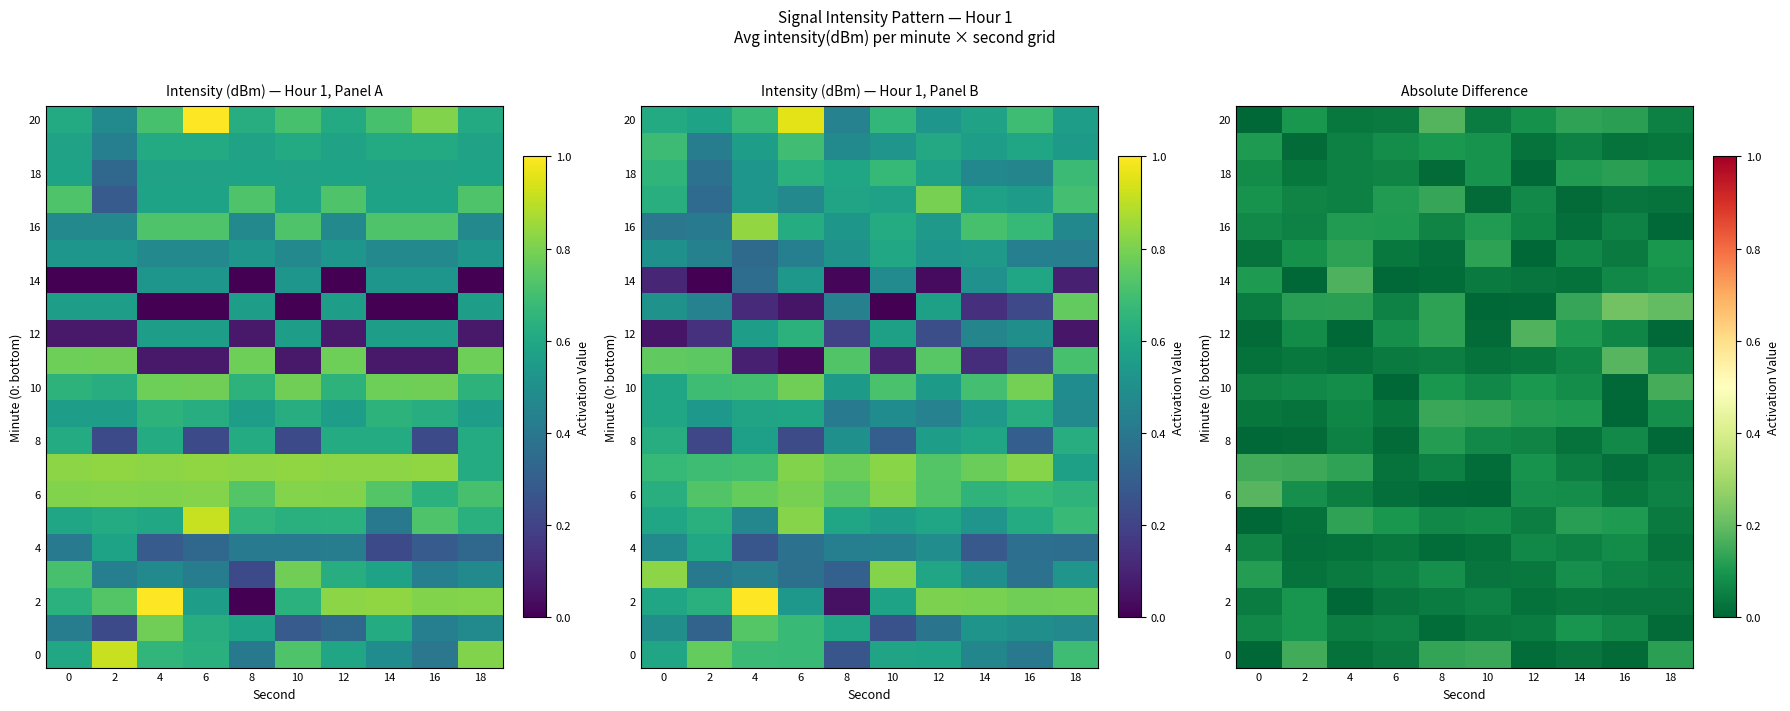

At which label does 16 reach its peak?

4